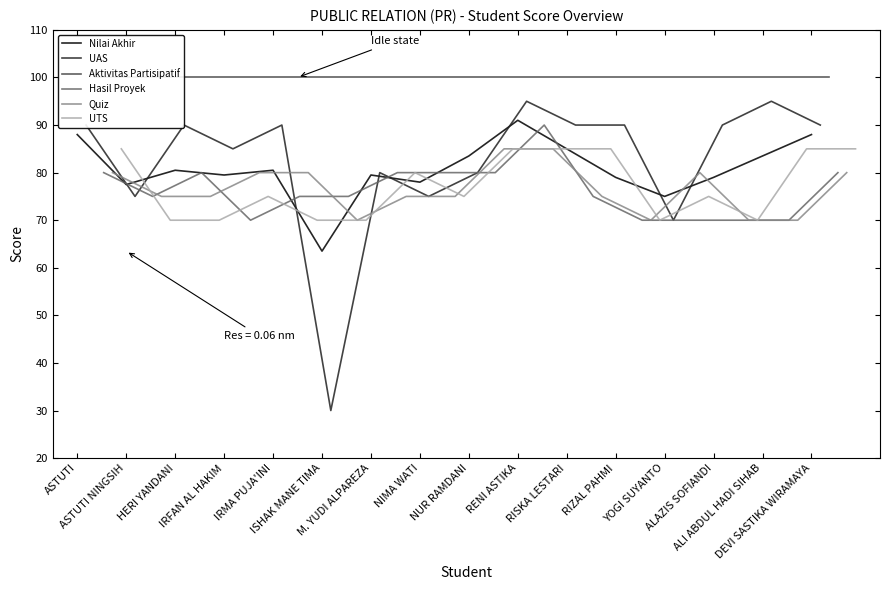

Is this an area chart (filled region under the line)?

No